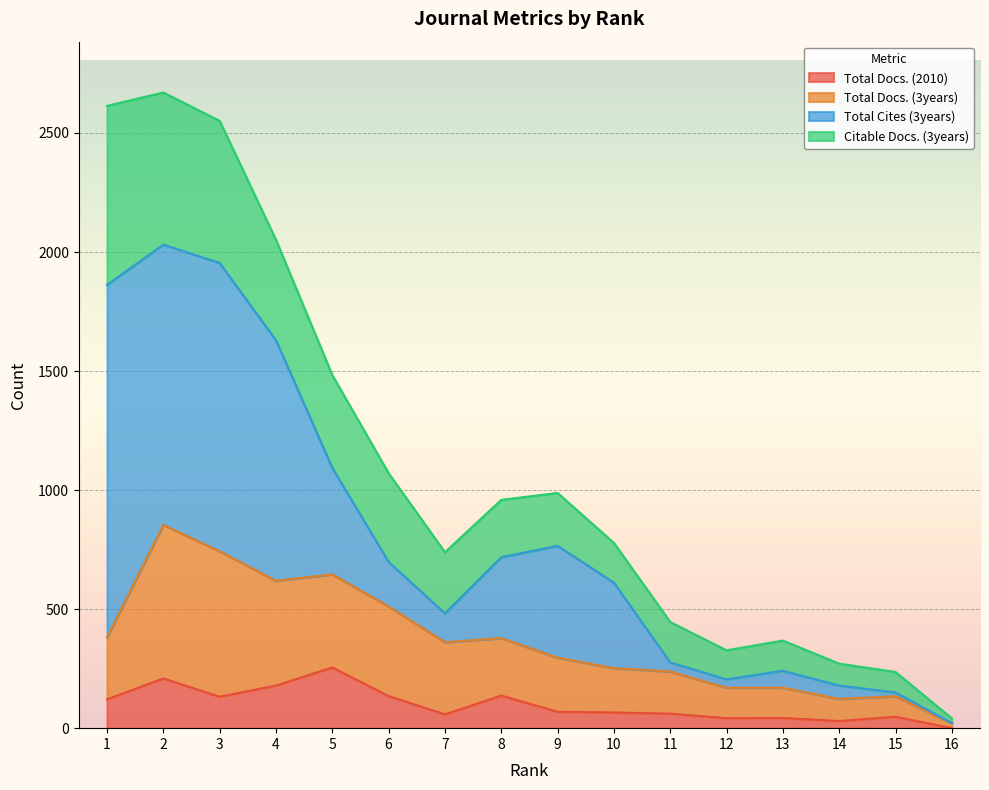

True or false: Total Docs. (2010) and Total Docs. (3years) cross at least once.

False